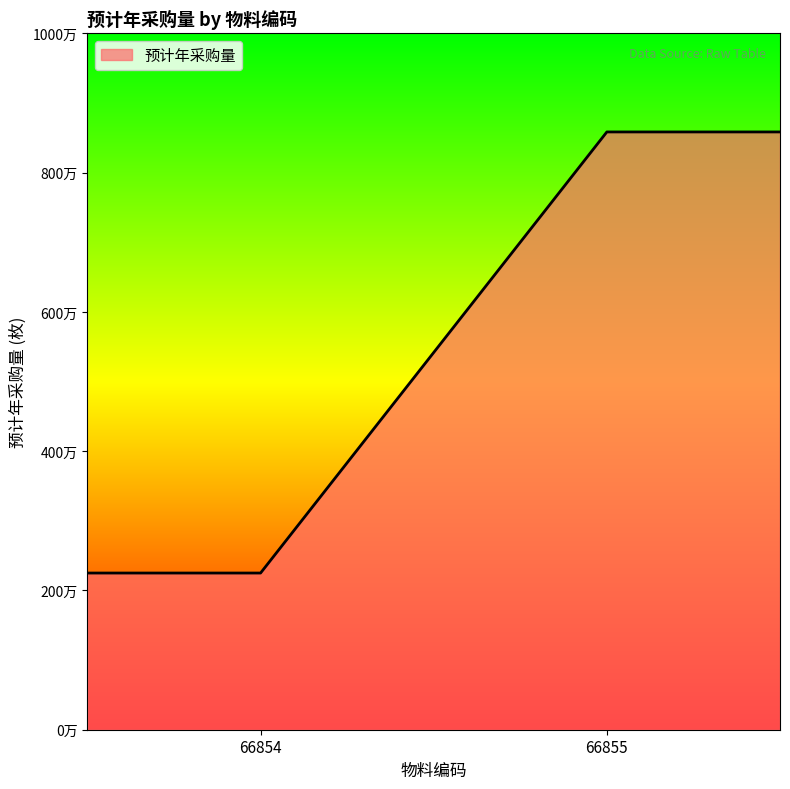

What is the value of the 1st point from the left?

2250000